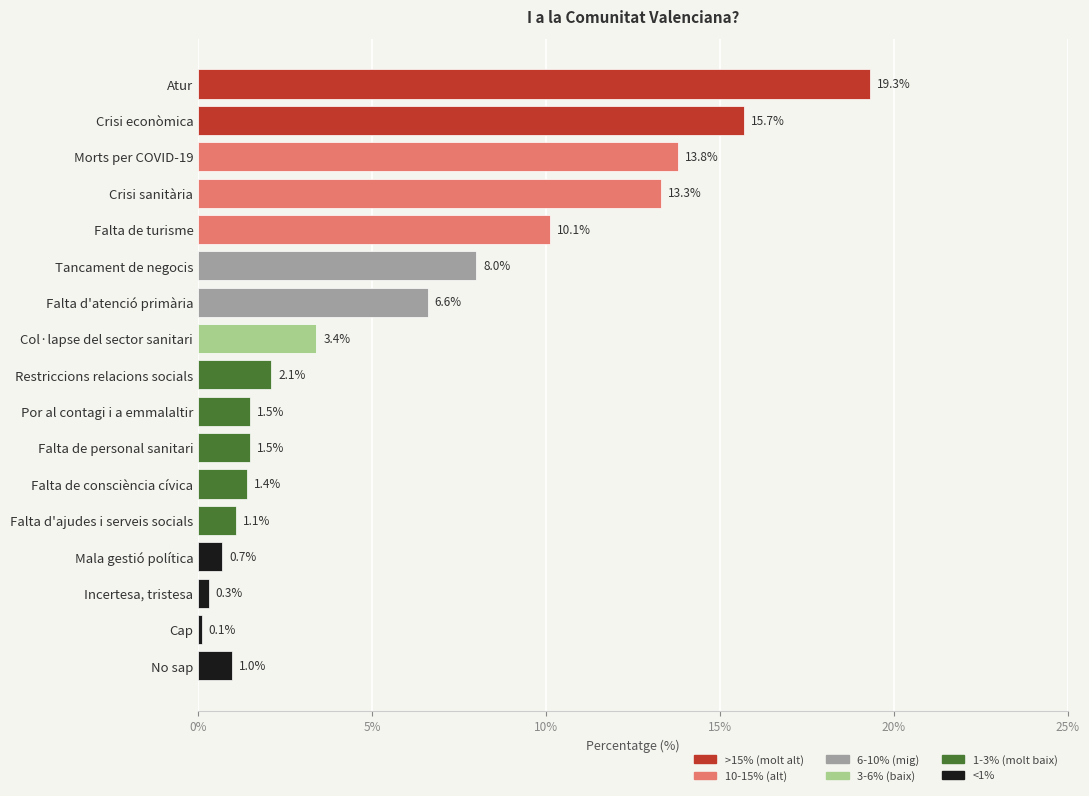

Where is the data nearest to the value 9?

Tancament de negocis